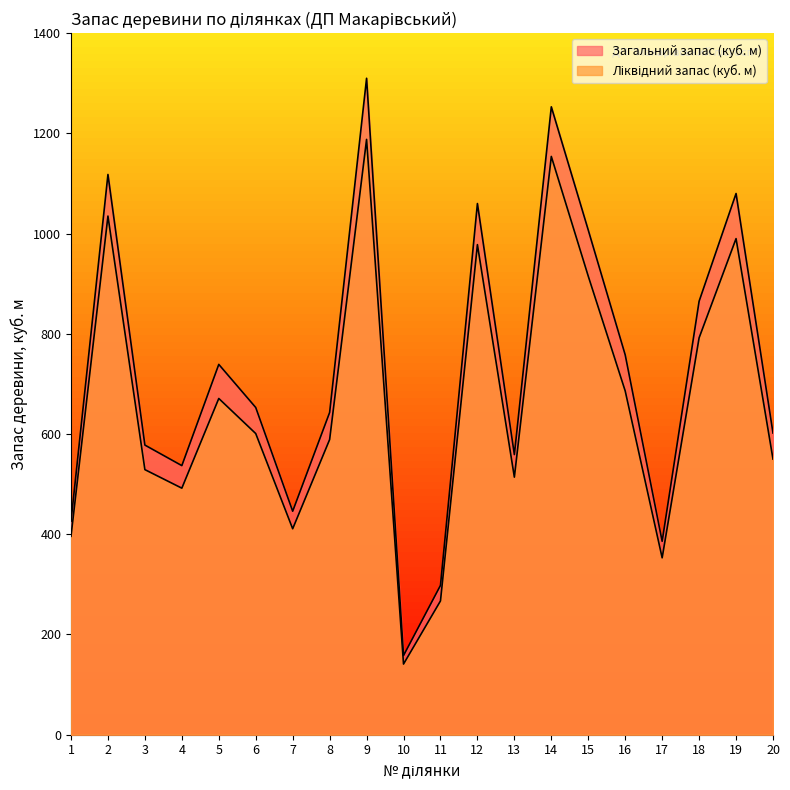

Where is the first local minimum for Ліквідний запас (куб. м)?

4